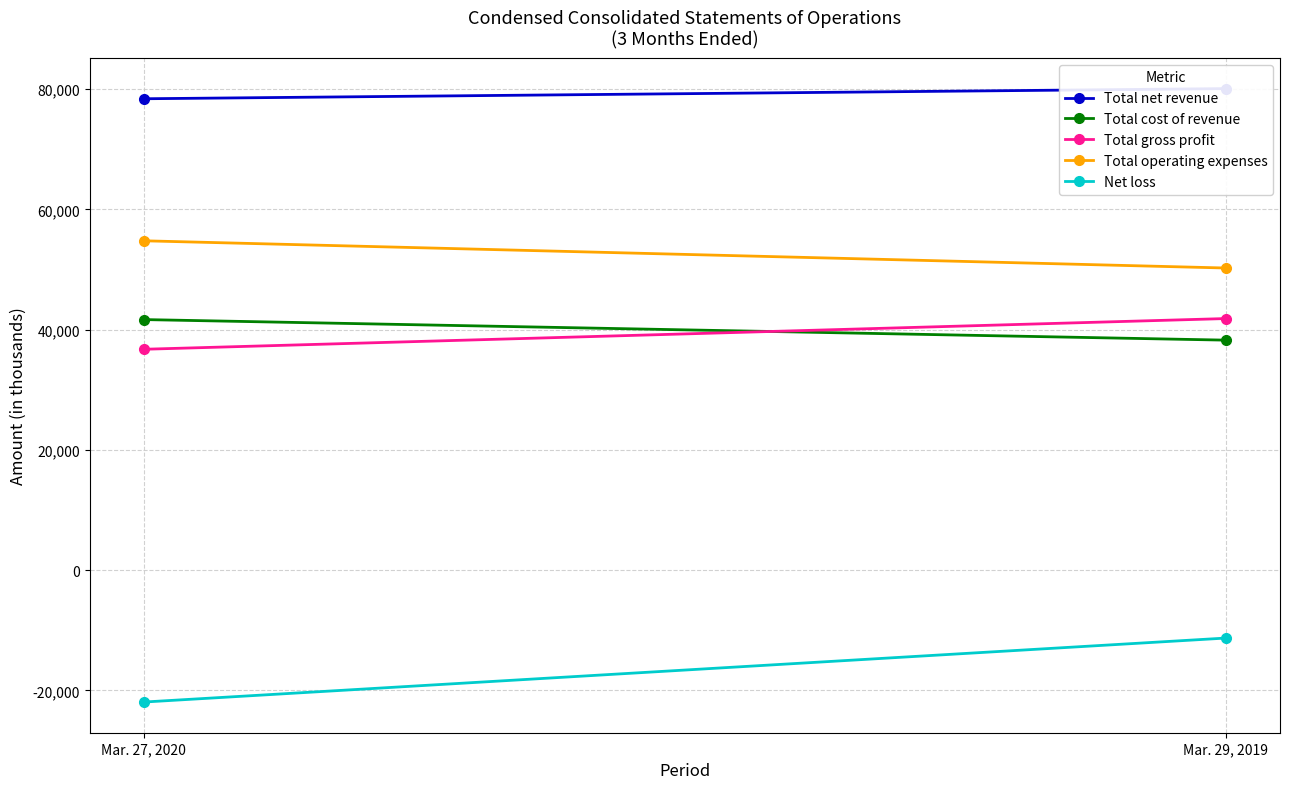

How many lines are shown in the chart?

5